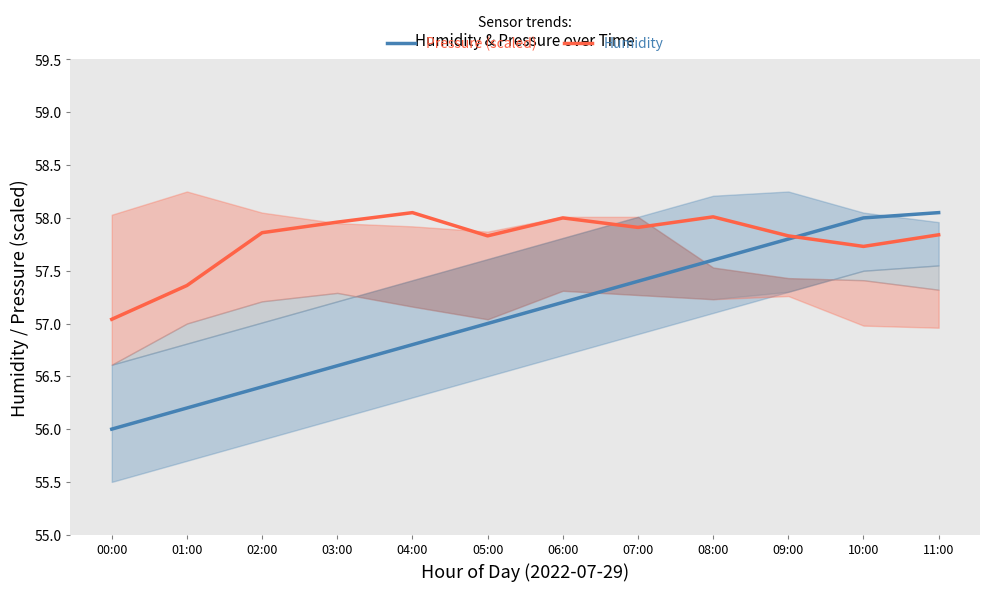

How many times do Pressure (scaled) and Humidity cross each other?

1